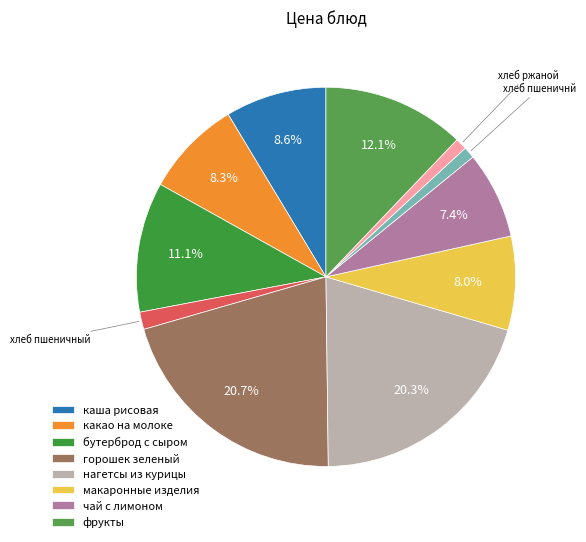

To the nearest percent, what is the average slice percentage?

9%